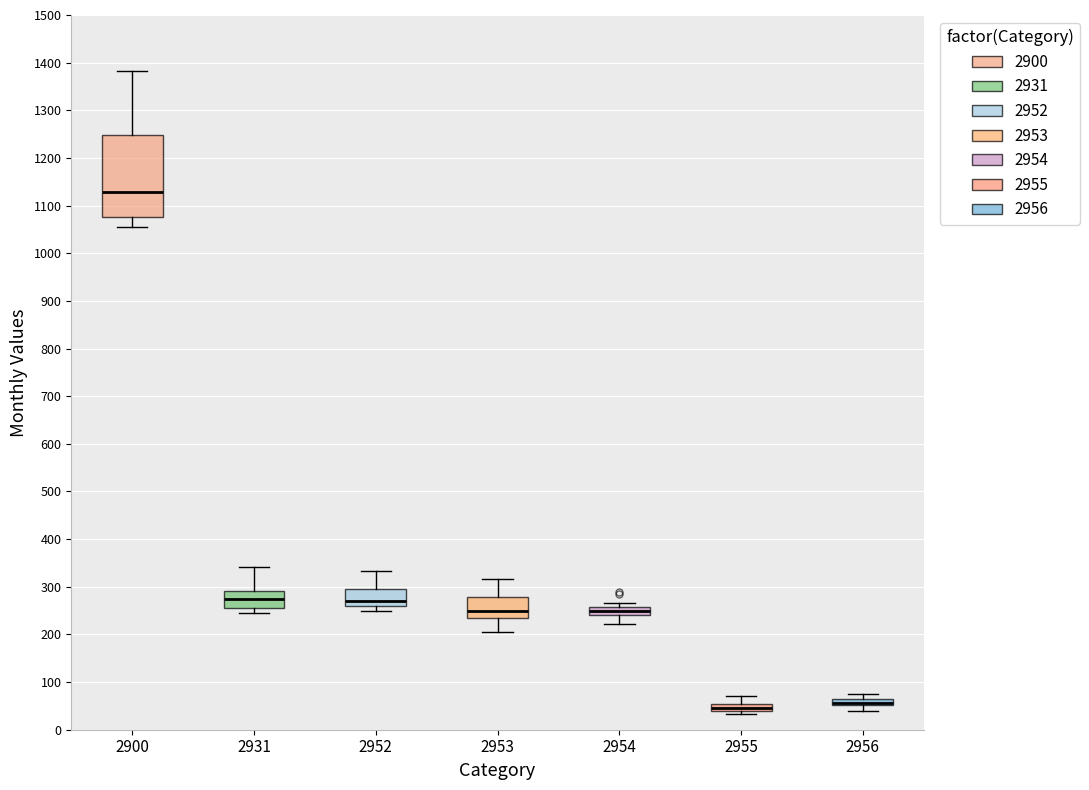

Where does the upper whisker of the box at x = 2955 end on the y-axis? The values are not printed on the chart, so give them approximately, as read against the axis.

70